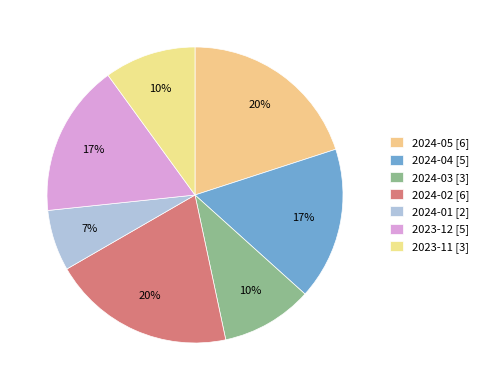

To the nearest percent, what is the average slice percentage?

14%